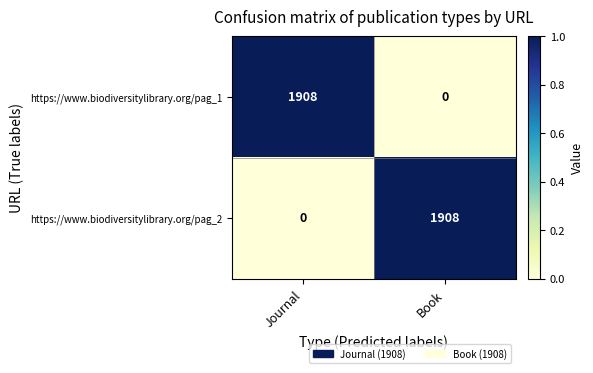

What is the spread (max minus min) of values at Journal?

1908